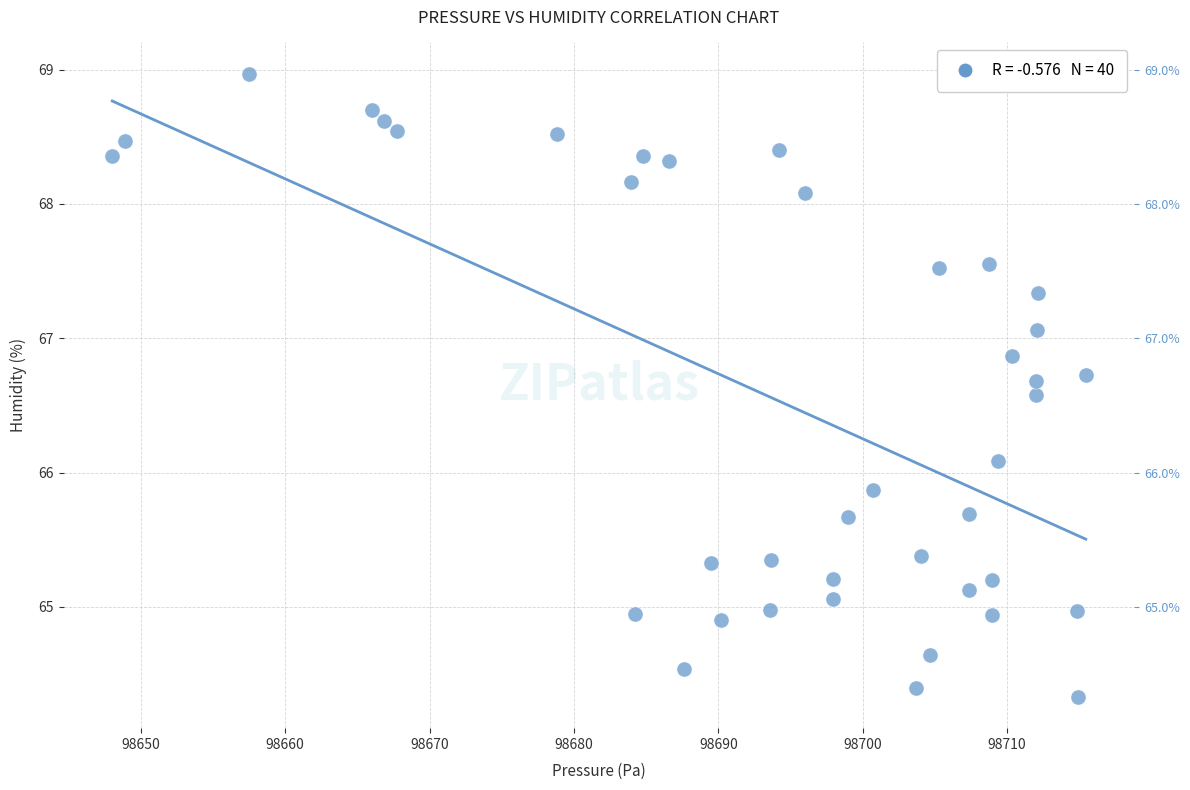

What is the range of Y values (max minus min)?

4.6